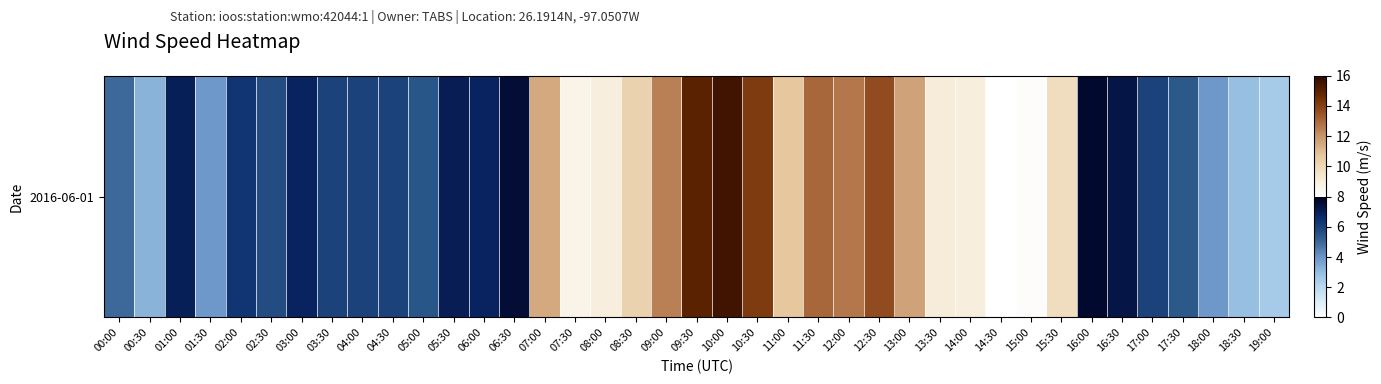

Reading left to right, list all the values displayed in this chart.

5.0	3.2	7.0	3.9	6.3	5.7	6.9	6.0	6.0	6.0	5.4	7.1	6.8	7.5	11.5	8.7	8.9	10.3	12.5	15.0	15.5	14.2	10.7	13.0	12.6	13.7	11.7	9.1	8.9	8.0	8.2	9.8	7.7	7.3	5.9	5.4	3.9	2.9	2.5